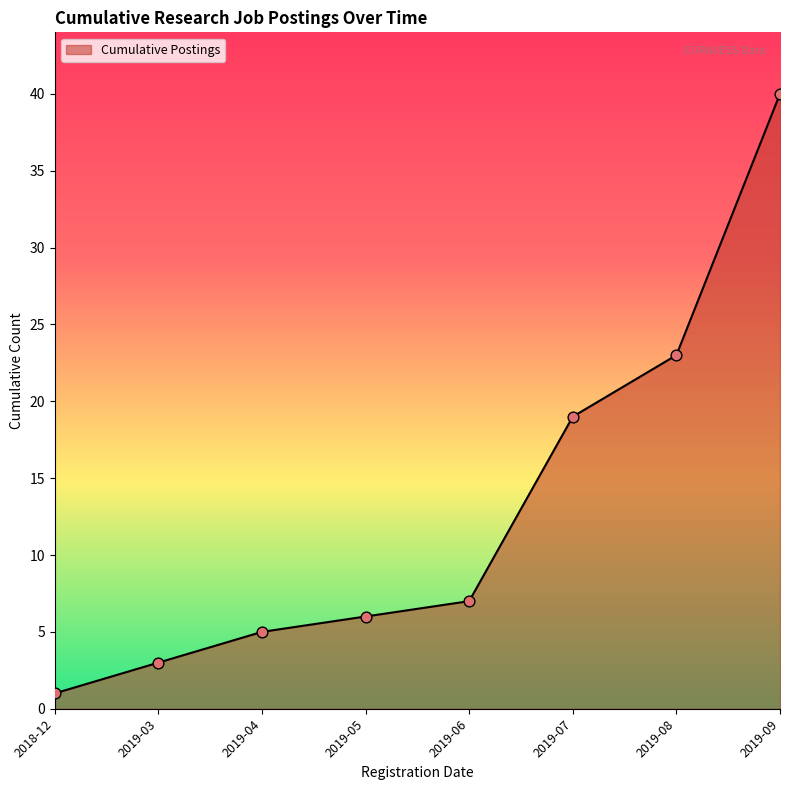

Approximately how many times larger is the value at 2019-04 compared to 2019-09?

0.1